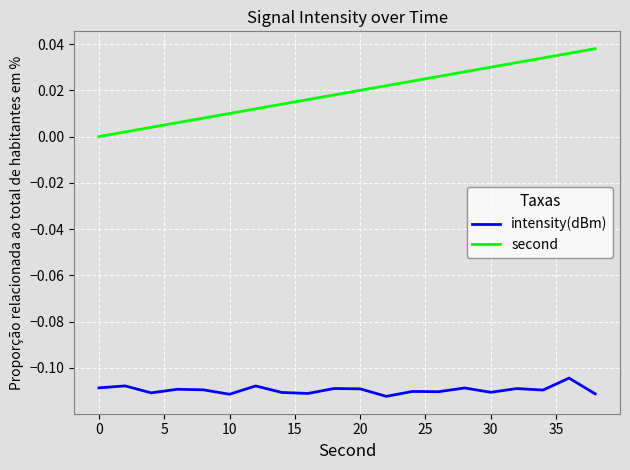

True or false: second and intensity(dBm) intersect in this chart.

False